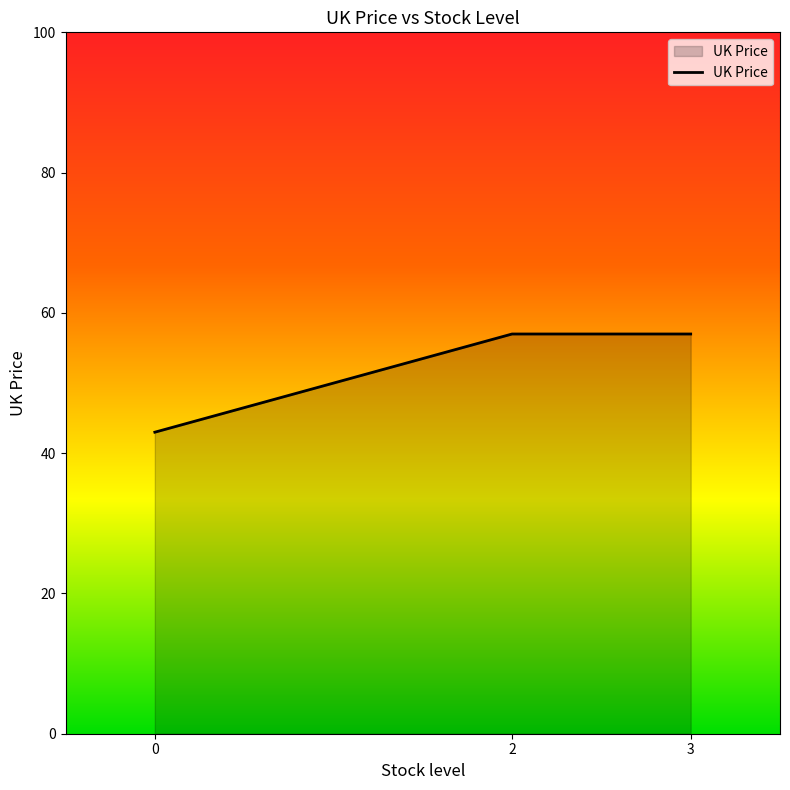

Reading right to left, transcribe all the data shown in this chart.

57.0	57.0	43.0